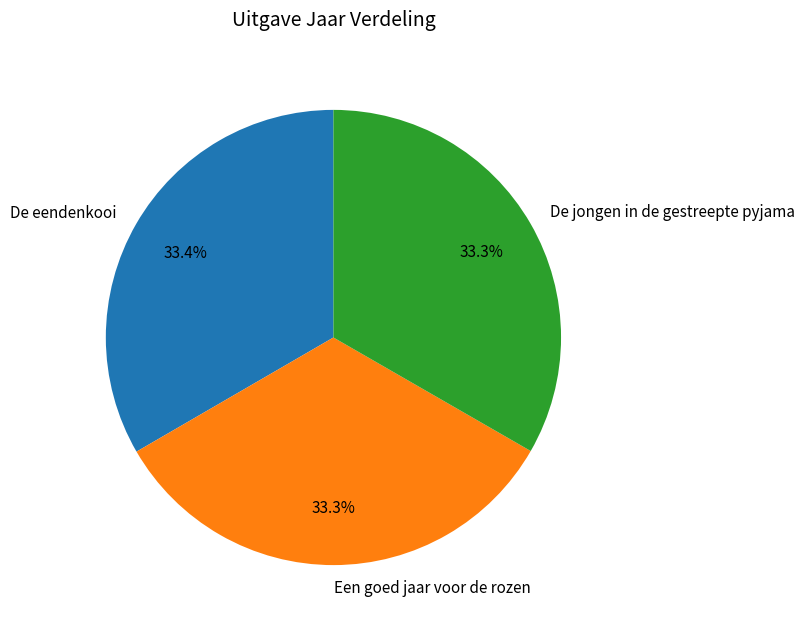

Approximately how many times larger is the value at De eendenkooi compared to Een goed jaar voor de rozen?

1.0